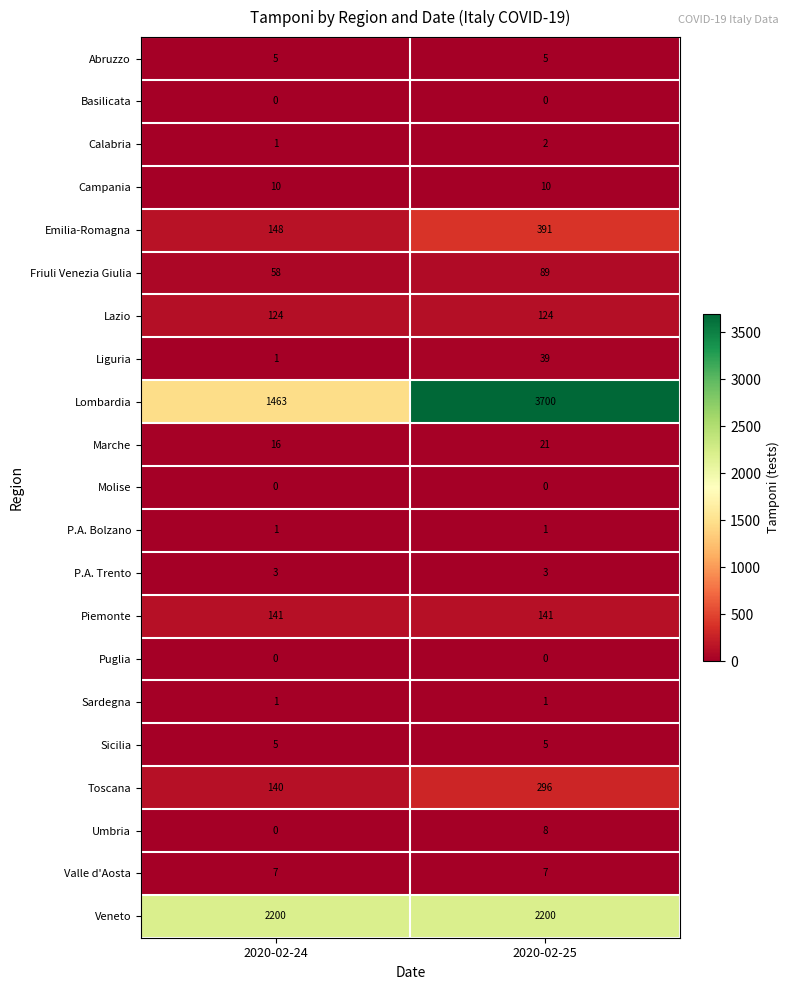

Which series has the largest total across all categories?

Lombardia